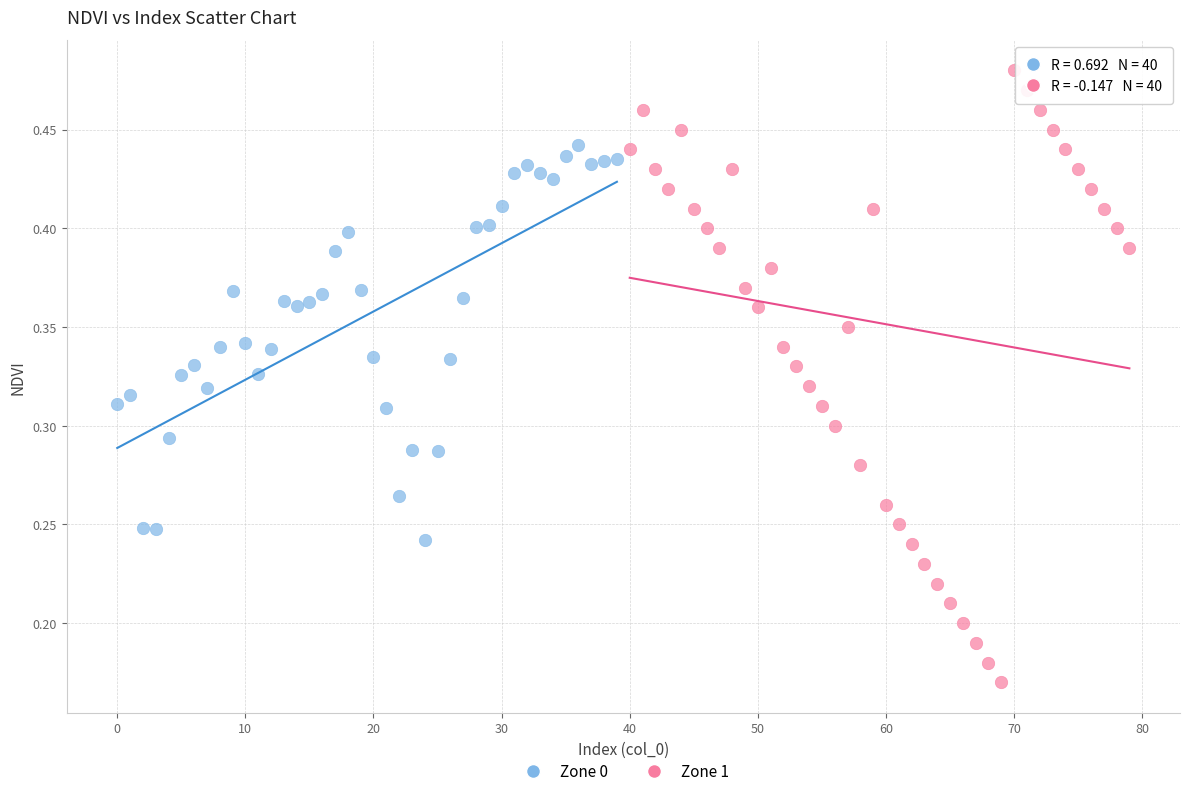

Which series has the widest spread of Y values?

Zone 1